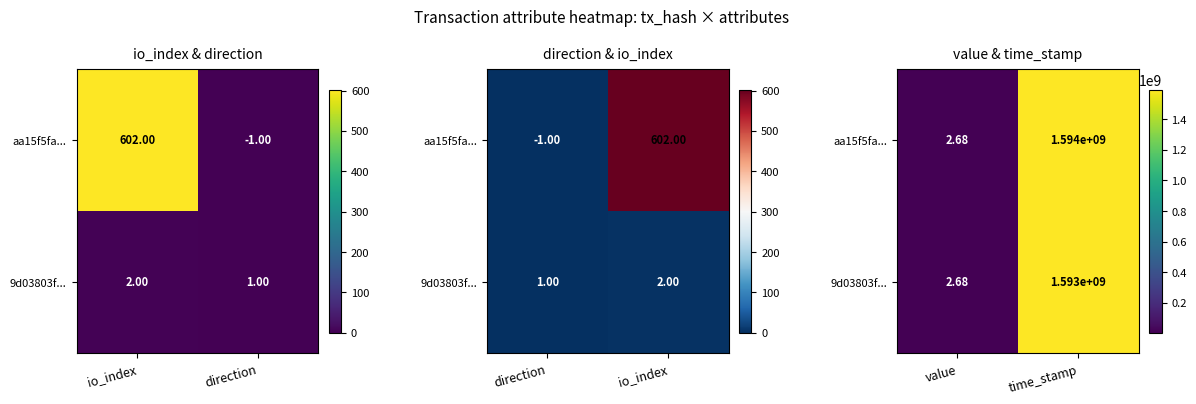

What is the difference between the maximum and minimum values in the 9d03803f... series?

1593493799.3